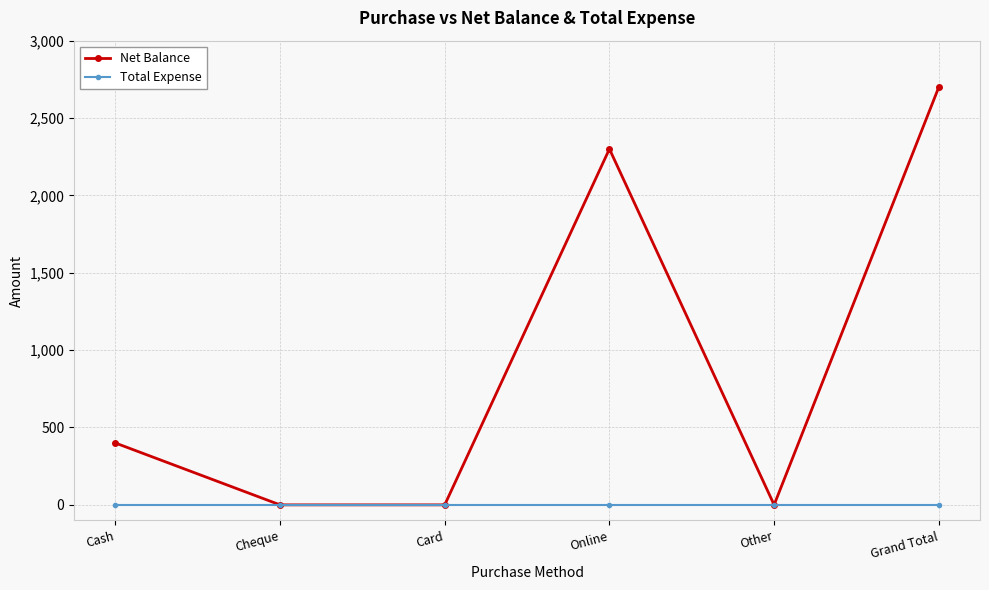

True or false: Net Balance has a value of 0 at Other.

True